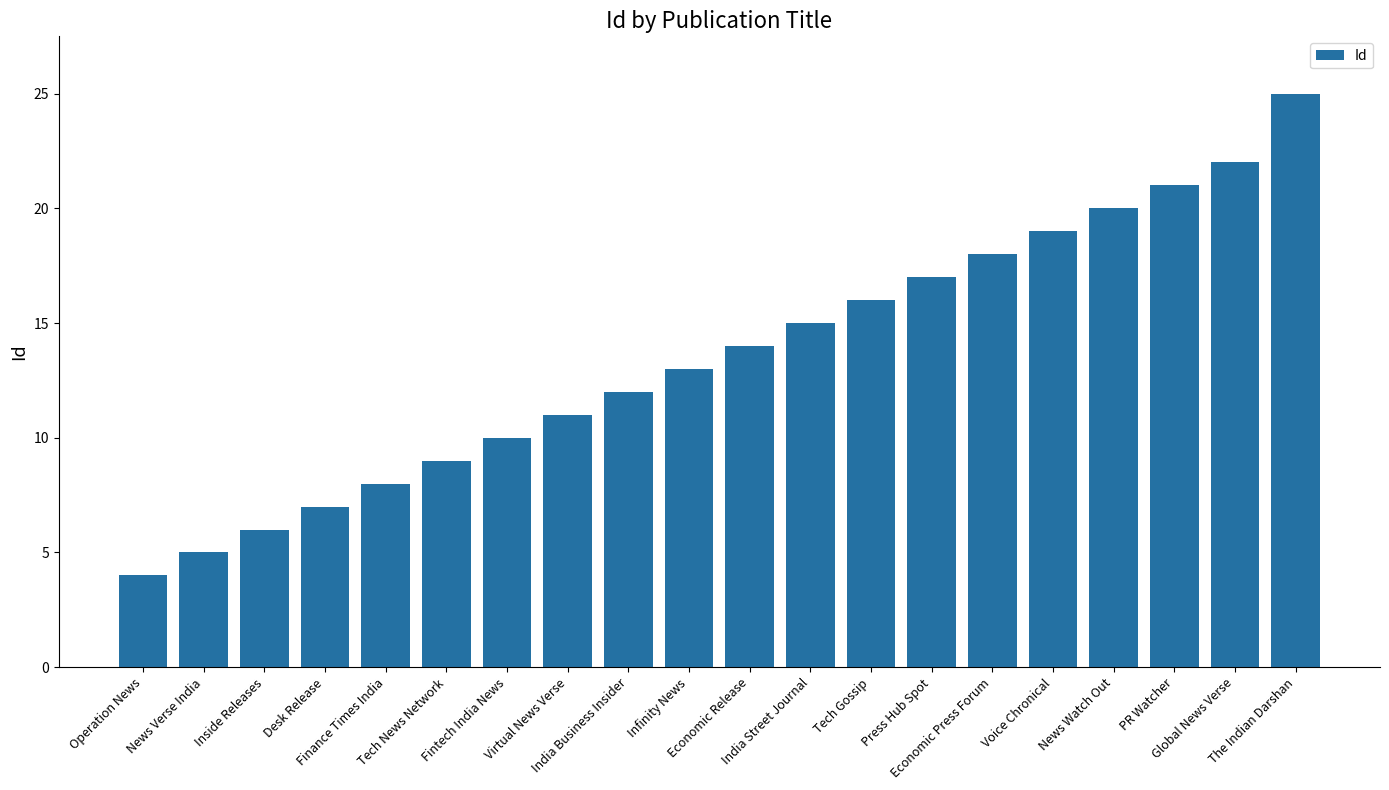

Which has a higher value, India Business Insider or Tech Gossip?

Tech Gossip